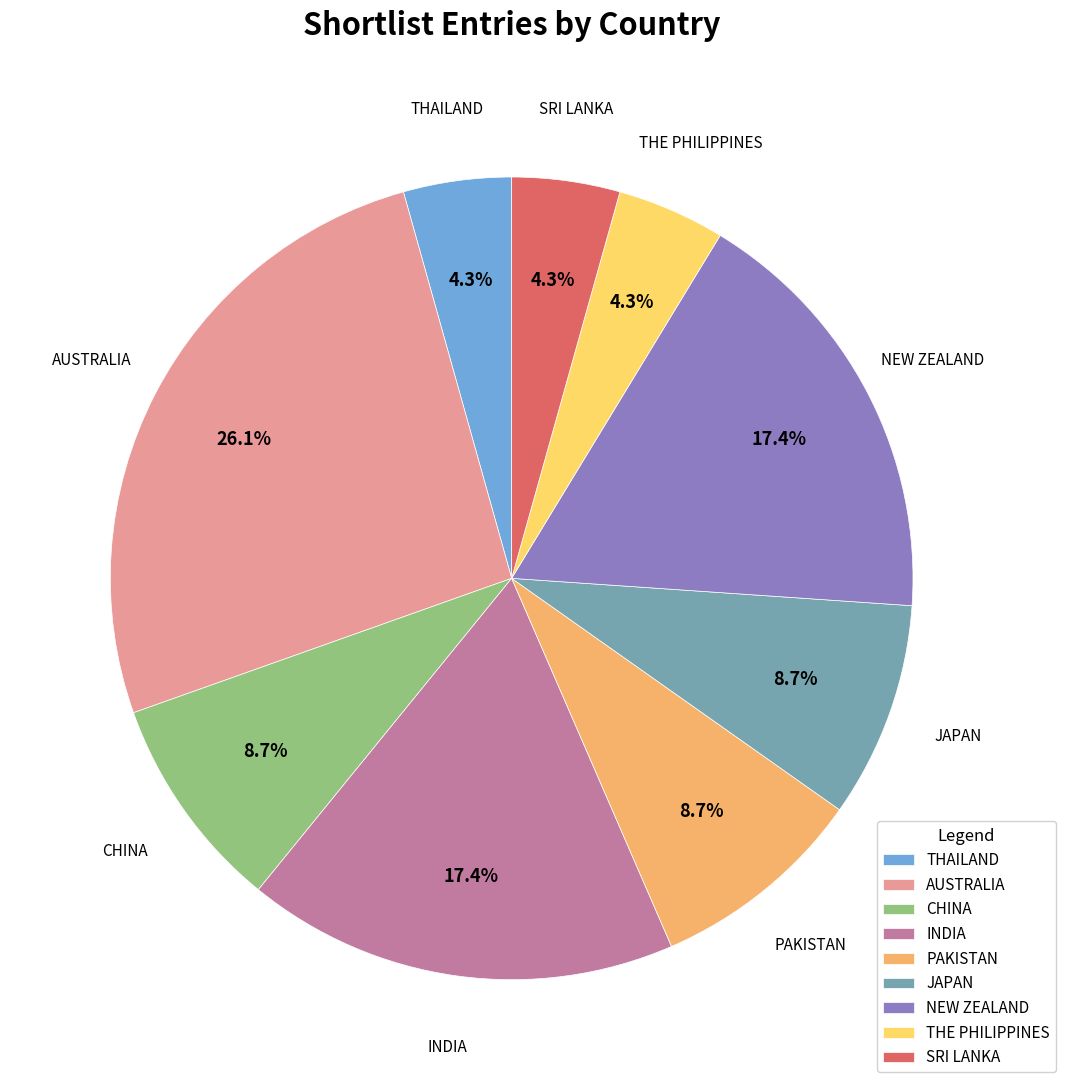

To the nearest percent, what portion does INDIA represent?

17%